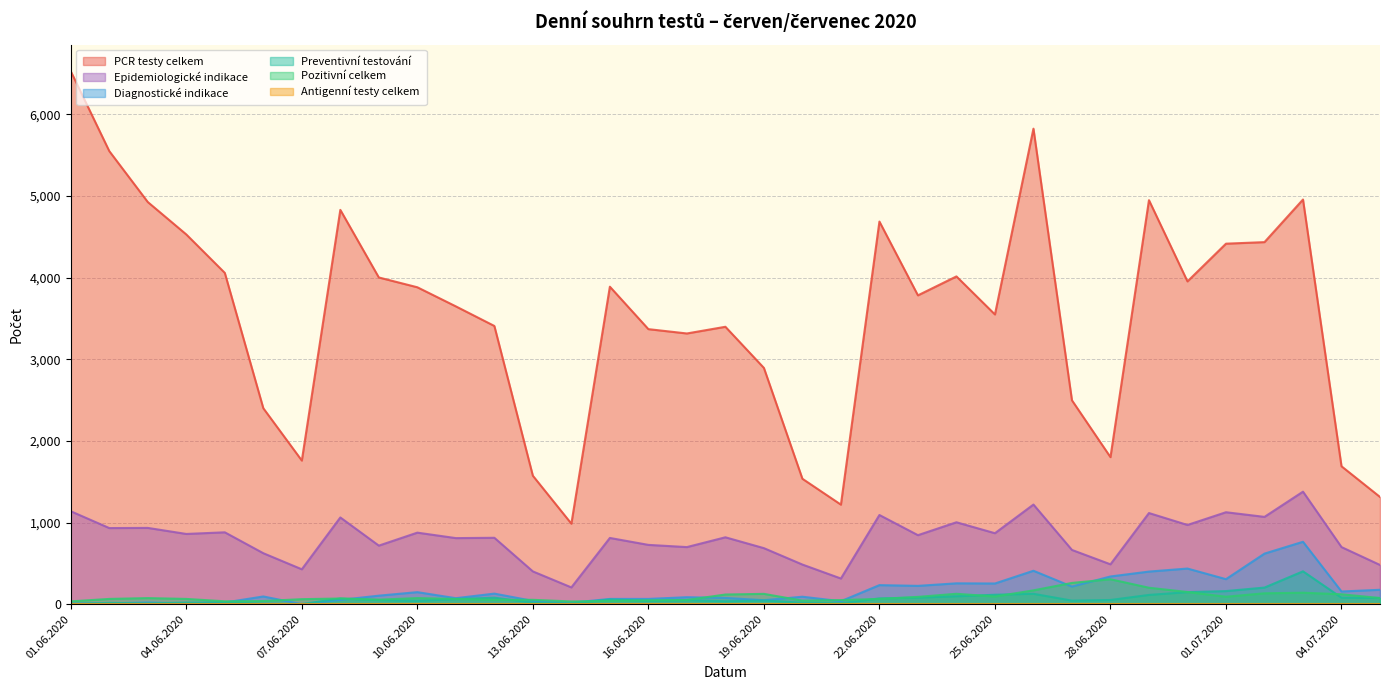

At which label does PCR testy celkem reach its minimum?

14.06.2020